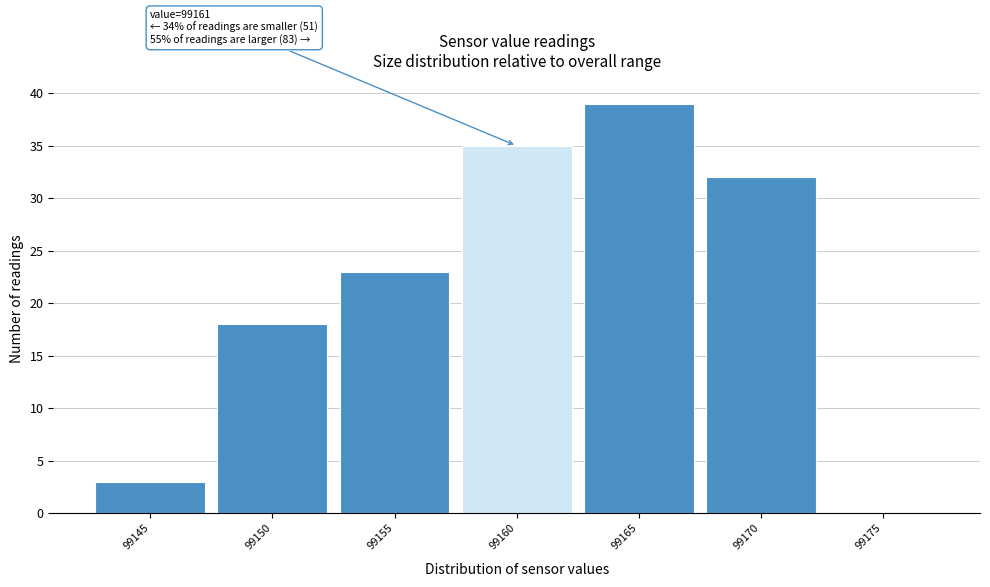

Reading left to right, transcribe all the data shown in this chart.

99145=3	99150=18	99155=23	99160=35	99165=39	99170=32	99175=0